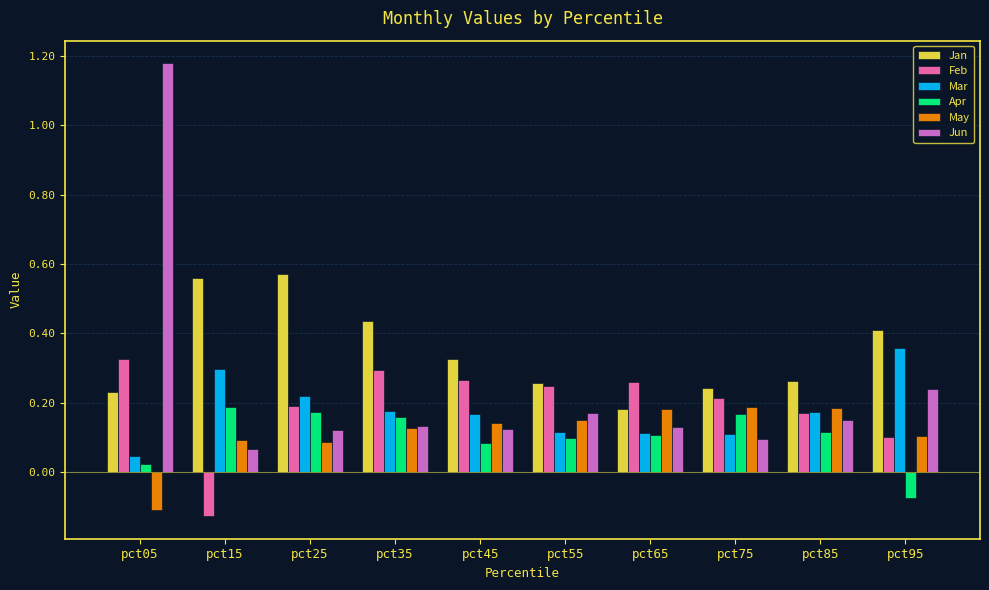

What is the sum of all Apr values?

1.0